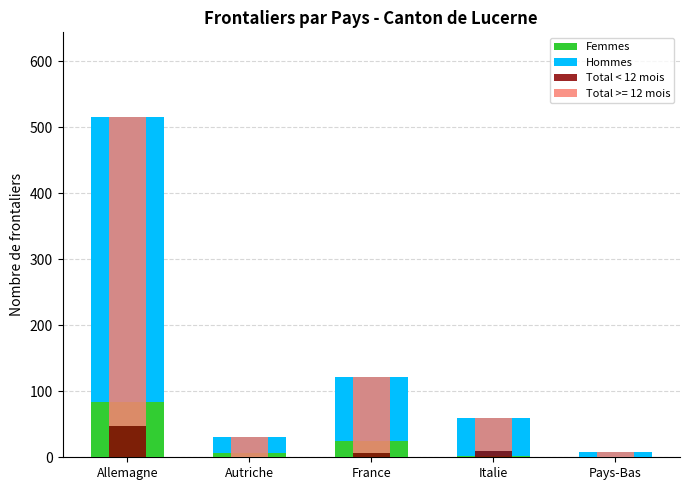

What is the label of the 1st bar from the left?

Allemagne